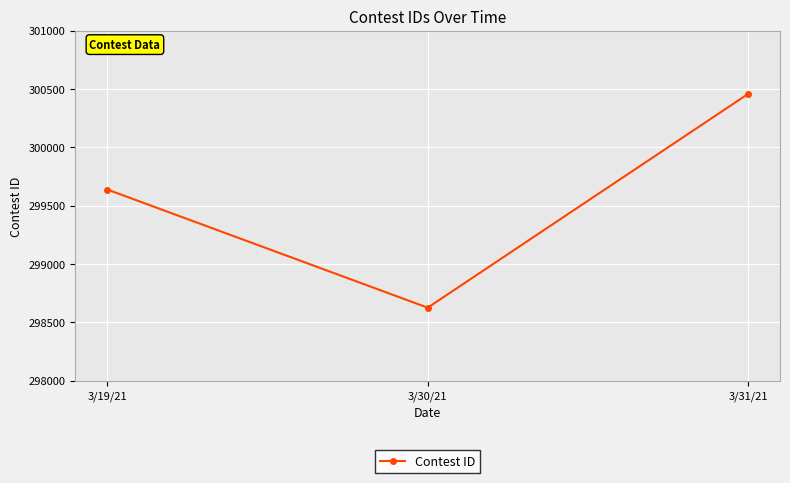

Is it true that the value at 3/31/21 is 465086?

False